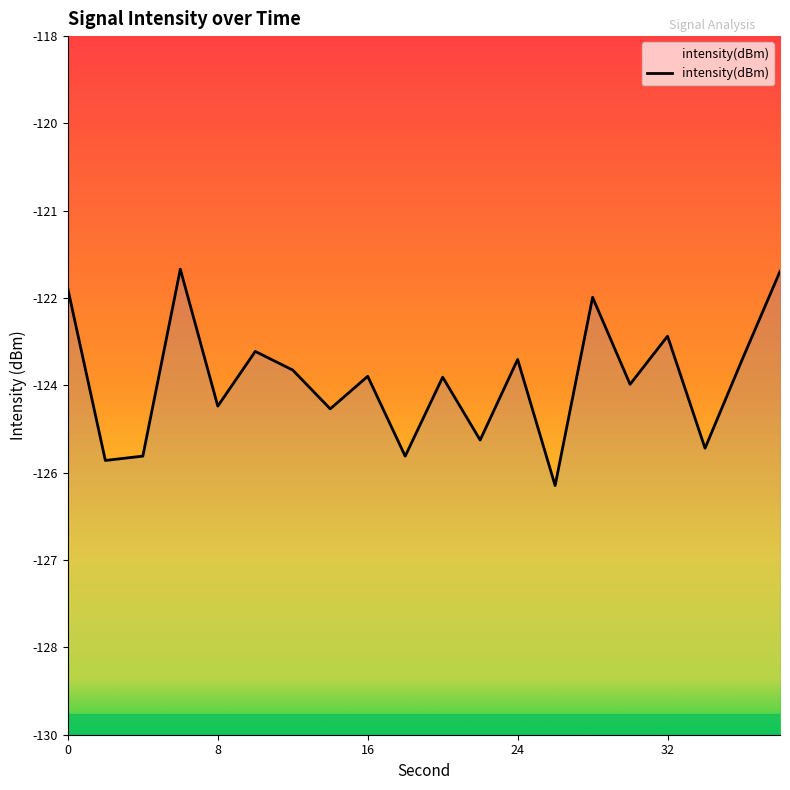

How many points are higher than both their immediate neighbors (excluding endpoints)?

7